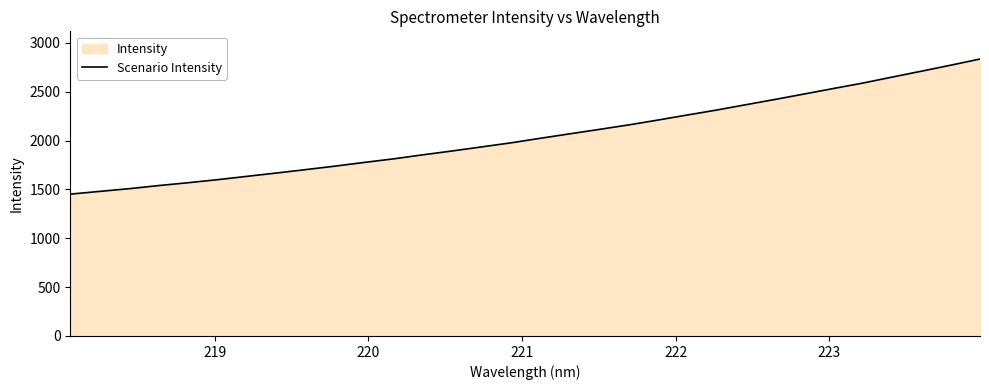

What is the maximum value shown in the chart?

2834.1